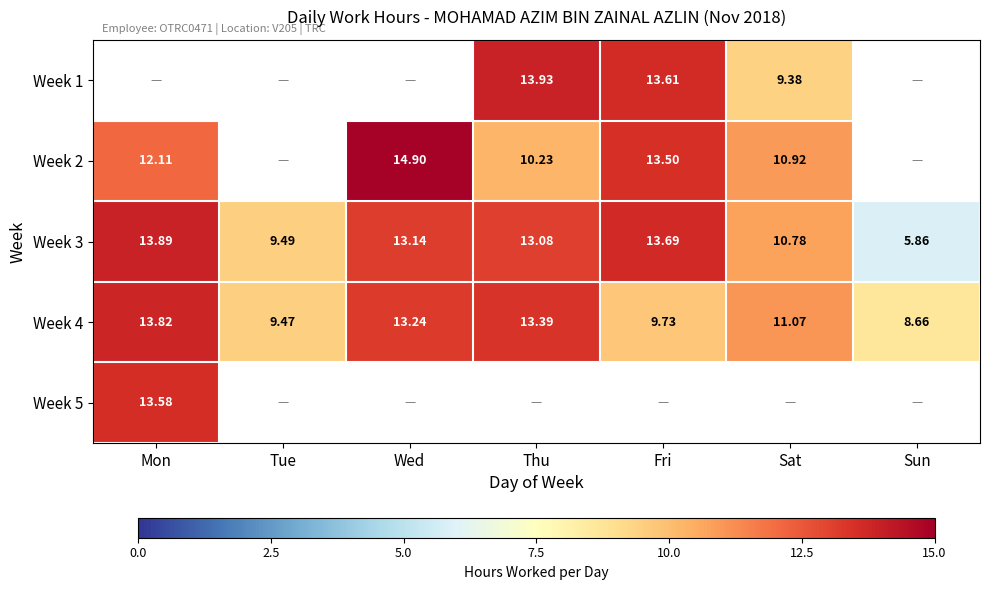

Is the value of Week 2 at Wed greater than the value of Week 4 at Sat?

Yes